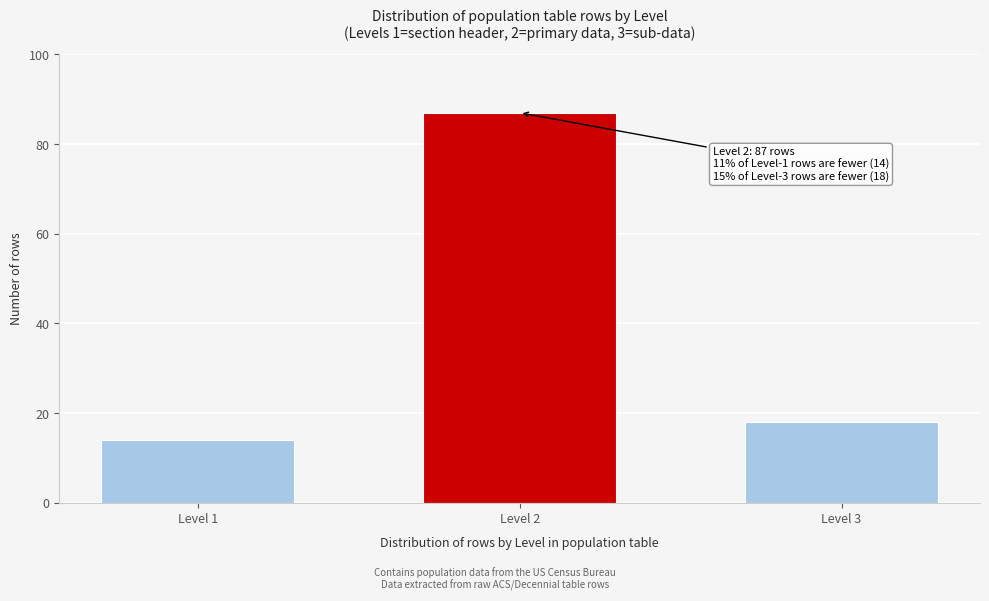

Reading left to right, list all the values displayed in this chart.

Level 1=14	Level 2=87	Level 3=18